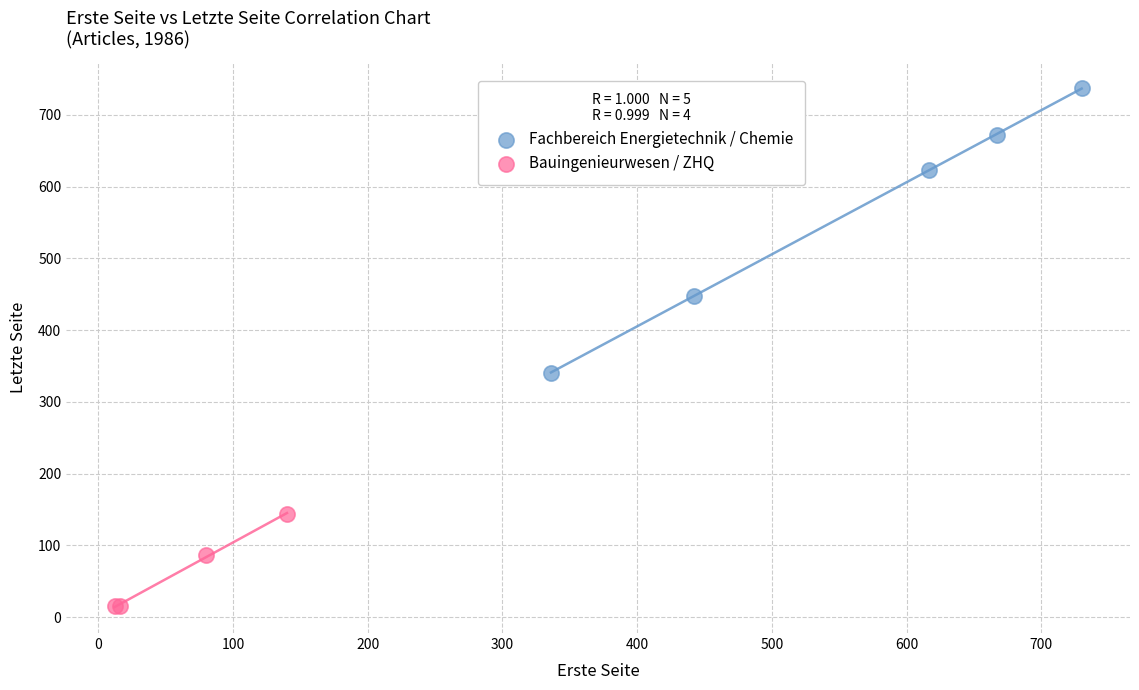

Which series reaches the maximum Y coordinate?

Fachbereich Energietechnik / Chemie